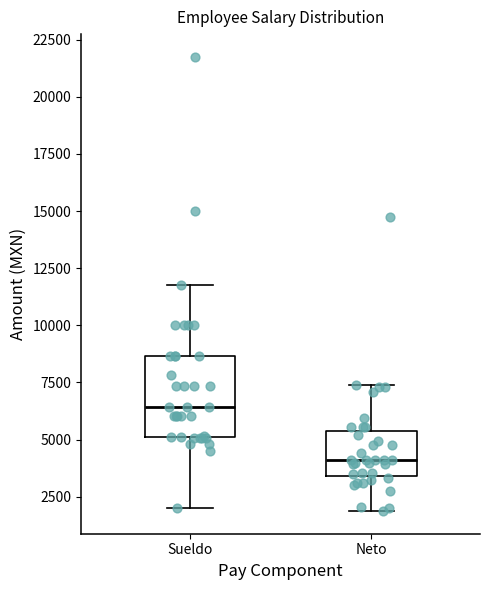

Which box is the tallest, from its lower edge to its upper edge?

Sueldo